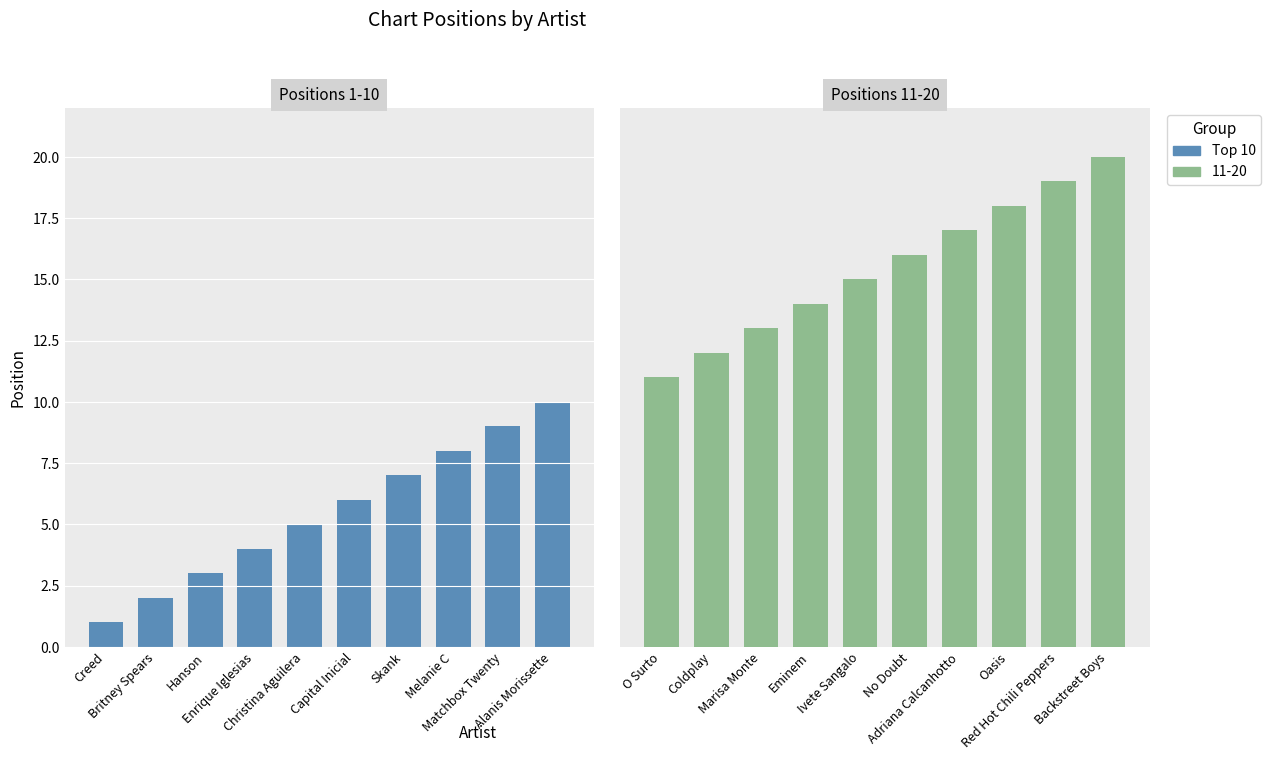

Which category has the lowest value across all series?

Creed